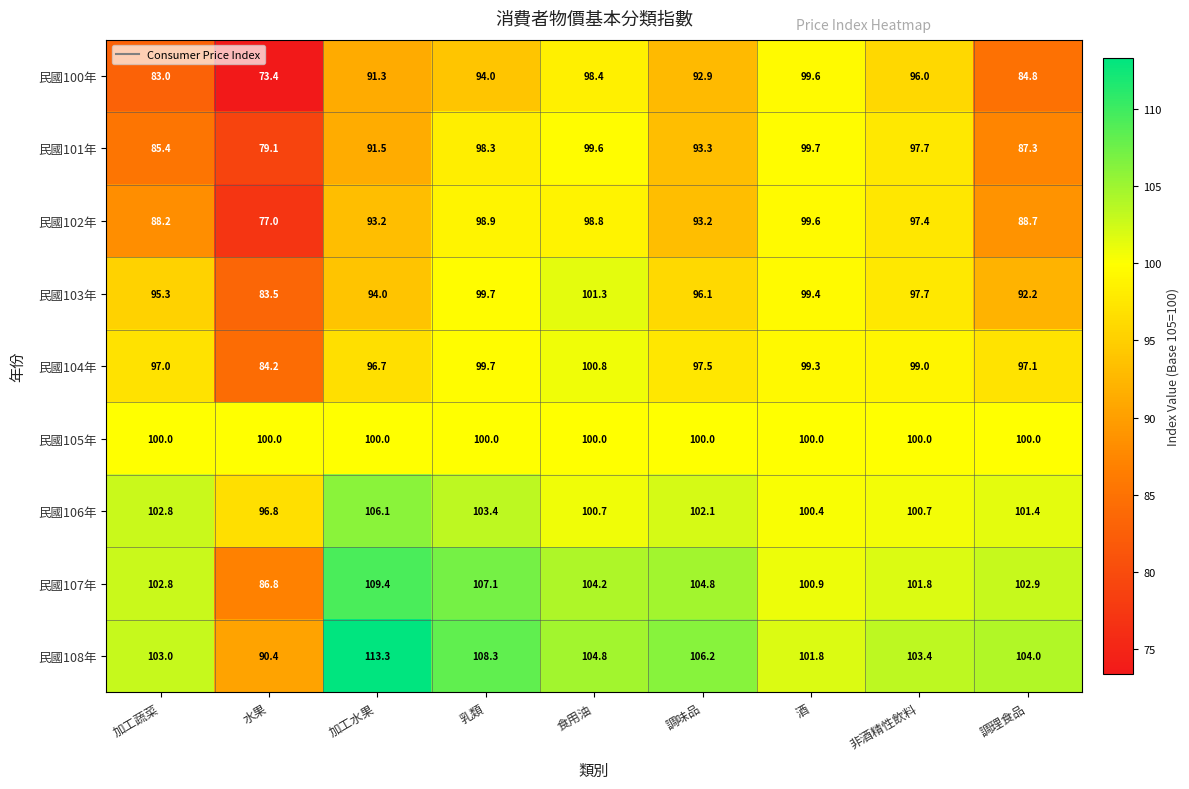

The 民國100年 series shows 55.7 at 調味品. True or false?

False